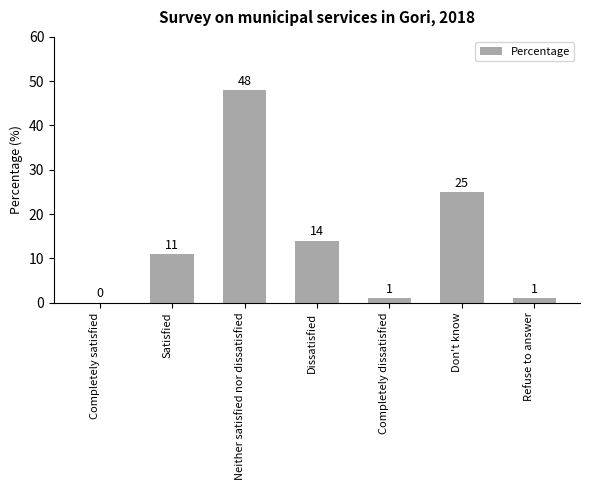

At which category does the chart reach its peak across all series?

Neither satisfied nor dissatisfied